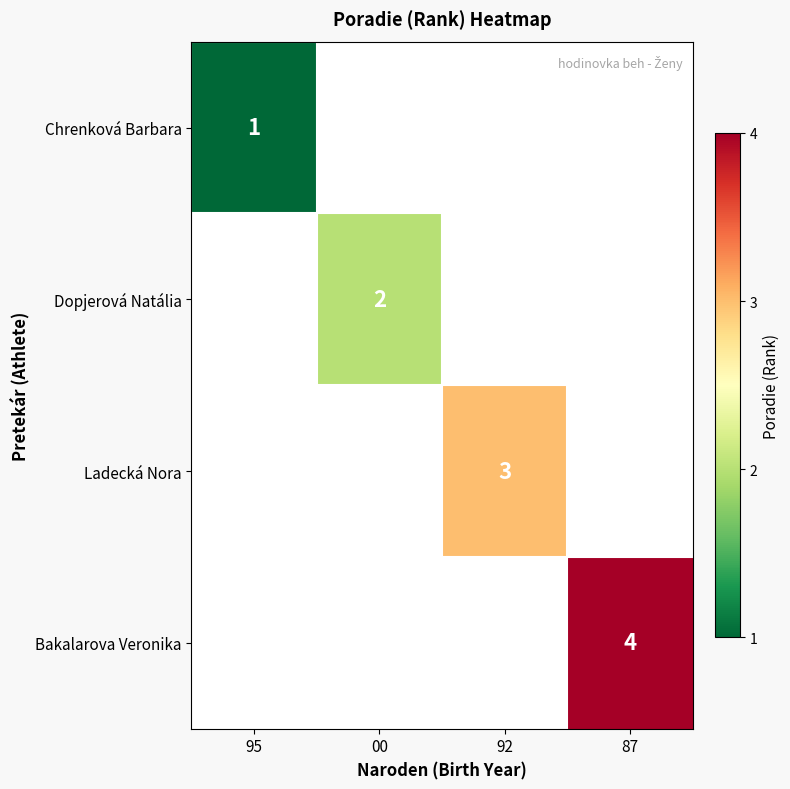

Which has a higher value, 00 or 92?

92